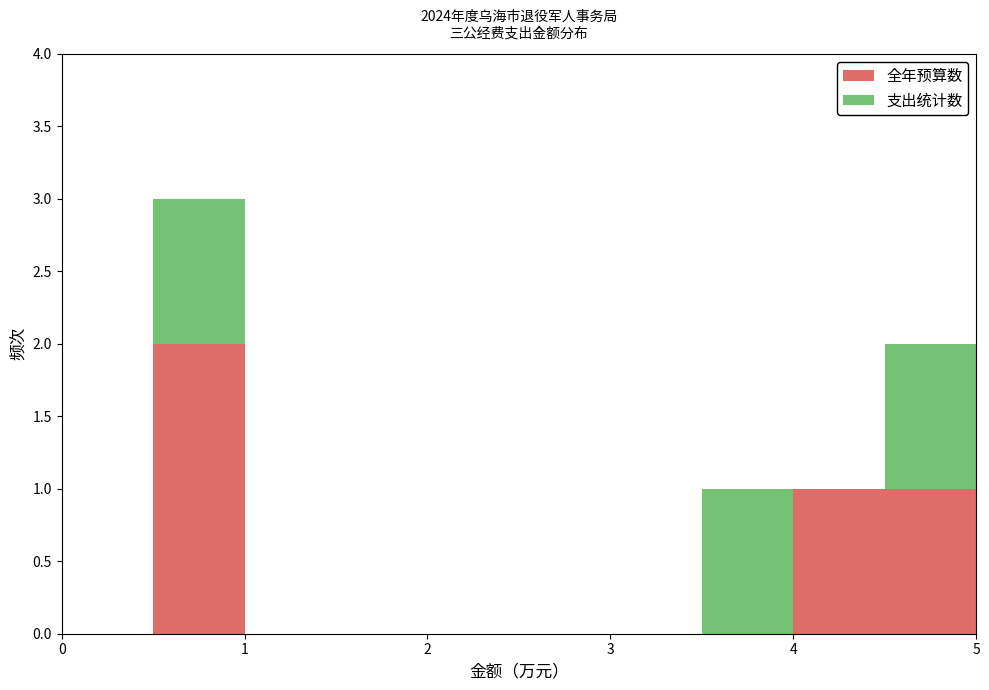

What is the total height of the stacked bar covering 3.5 to 4.0 on the x-axis? The values are not printed on the chart, so give them approximately, as read against the axis.

1